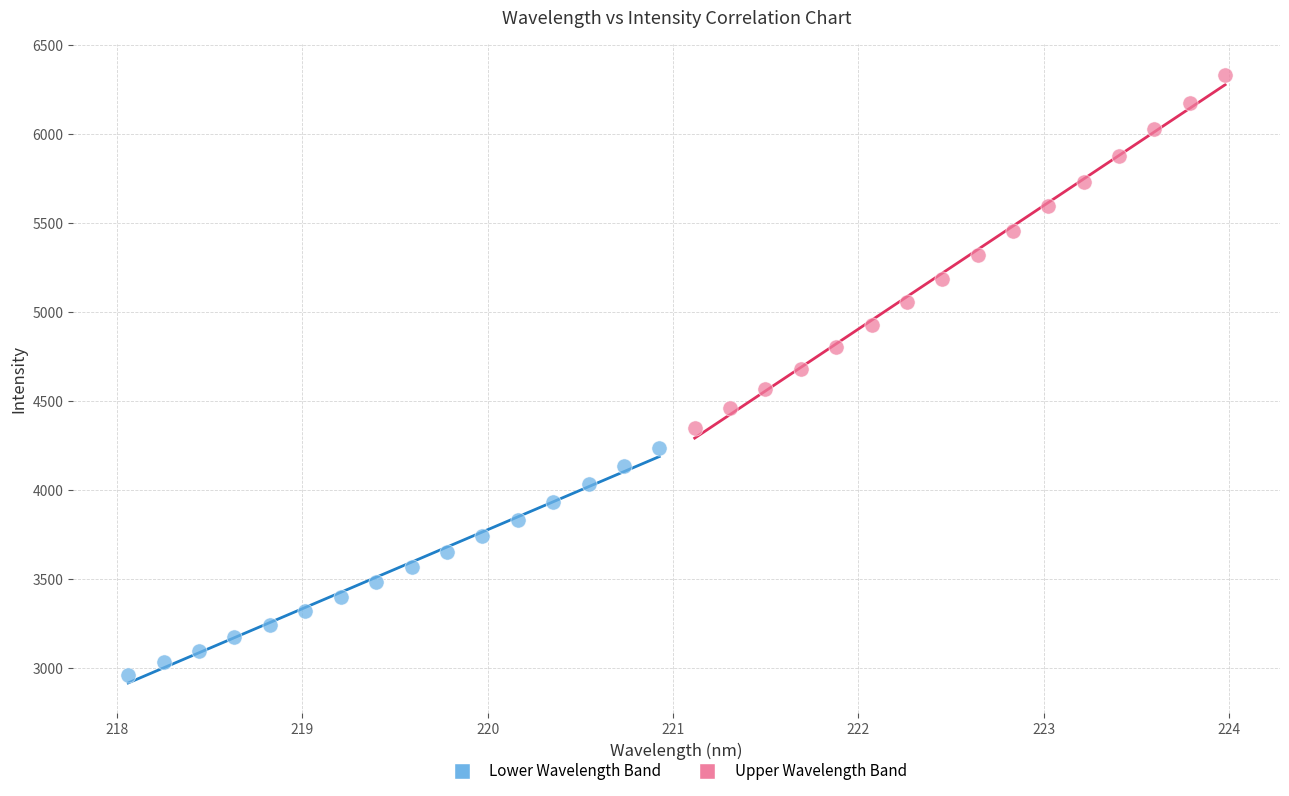

Which series contains the lowest Y value?

Lower Wavelength Band